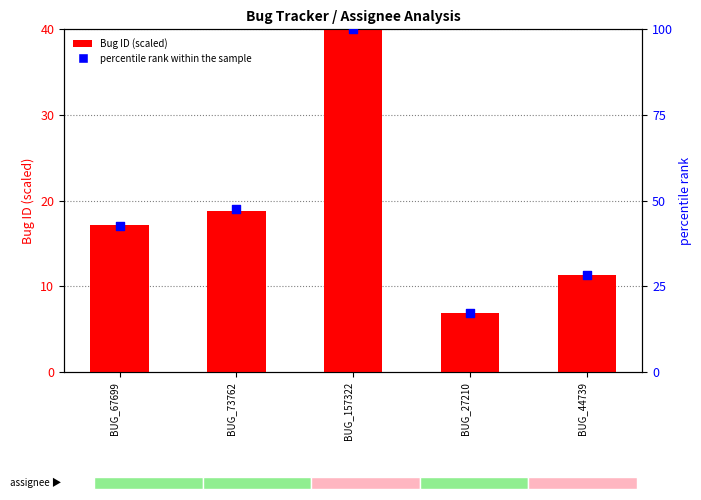

Which series contains the highest Y value?

percentile rank within the sample